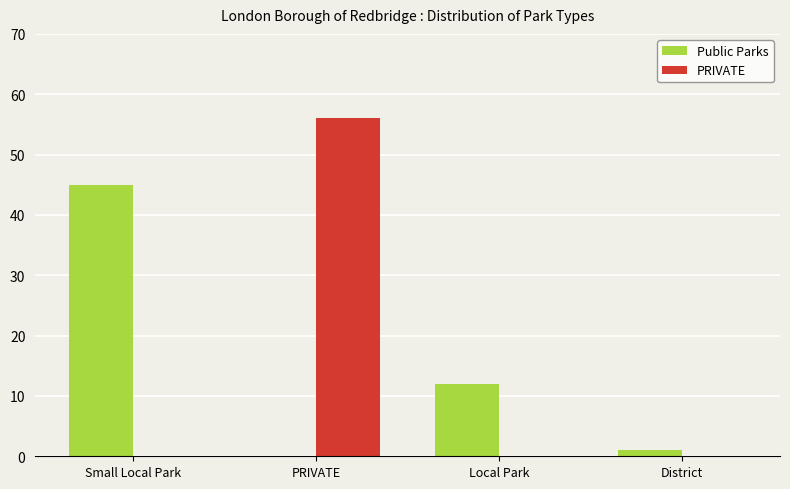

What is the maximum value for Public Parks?

45